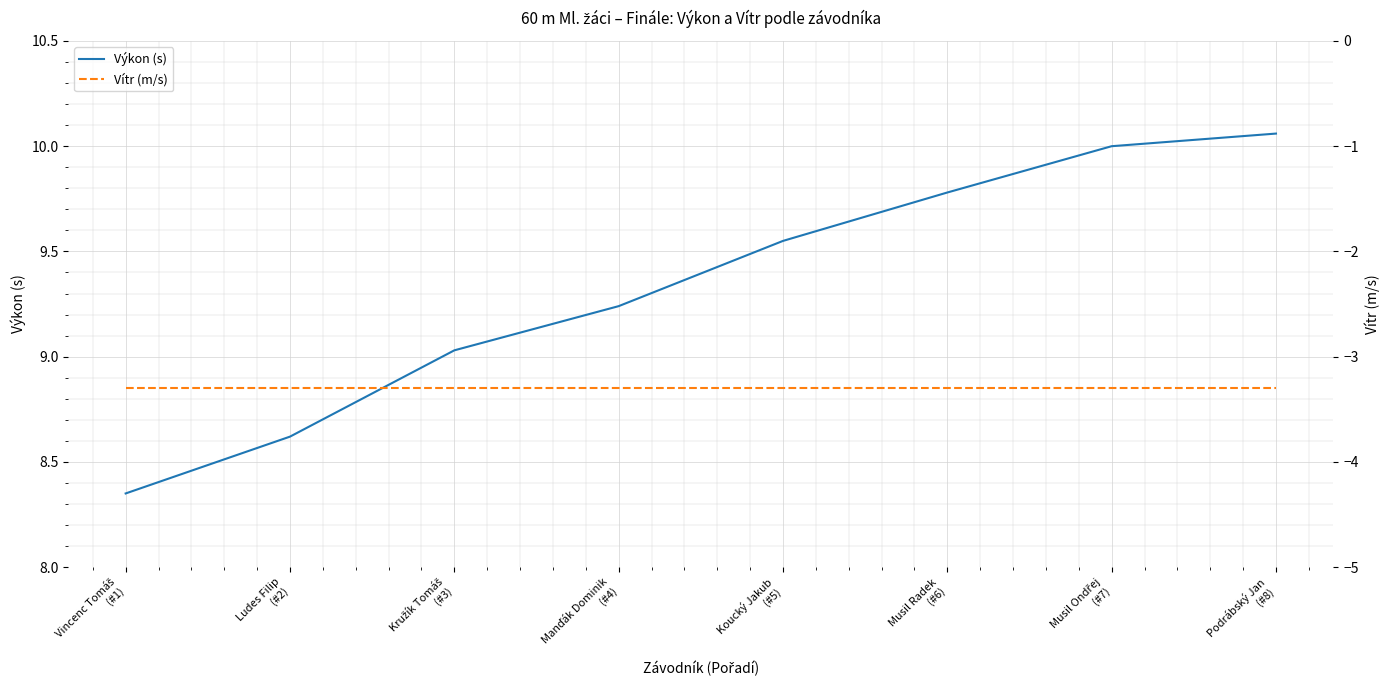

The value of Vítr (m/s) at Koucký Jakub
(#5) is -3.3. True or false?

True